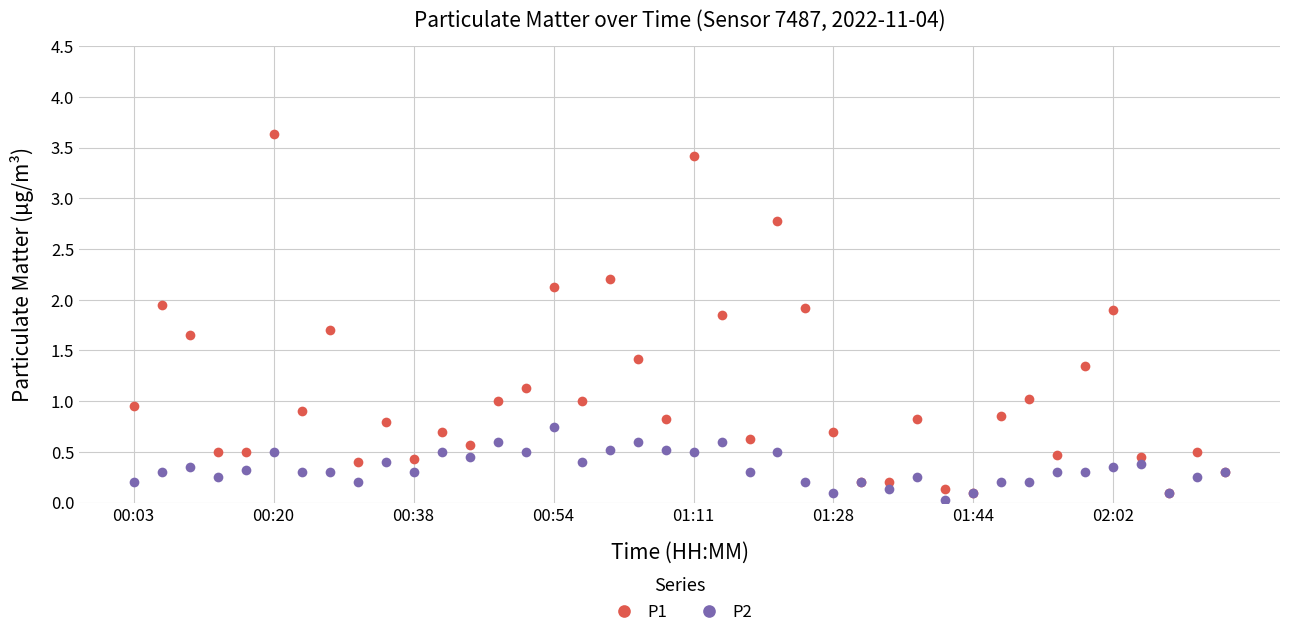

What is the value of the P1 point at the 17th from the left?

1.0